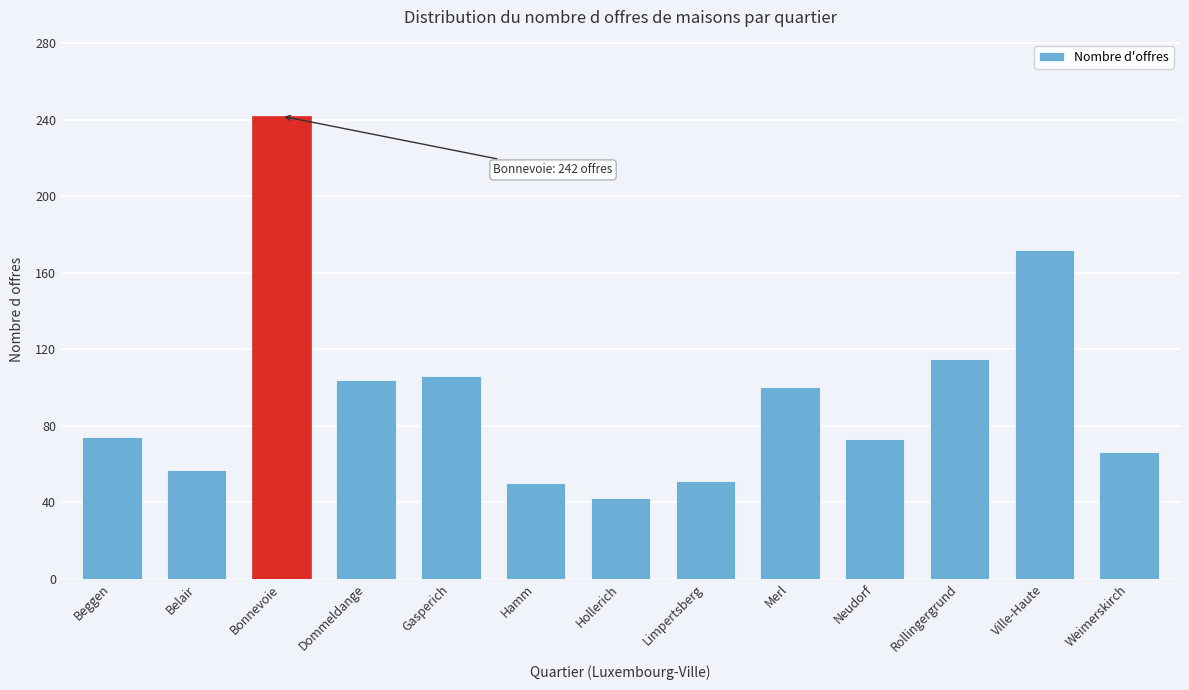

What is the value of the 10th bar from the left?

73